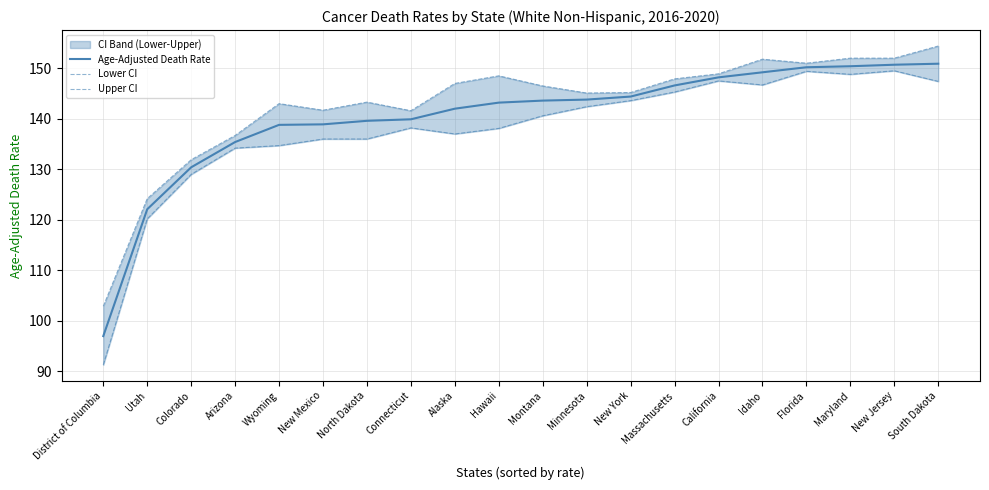

In Lower CI, how many points are lower than both neighbors (excluding endpoints)?

3